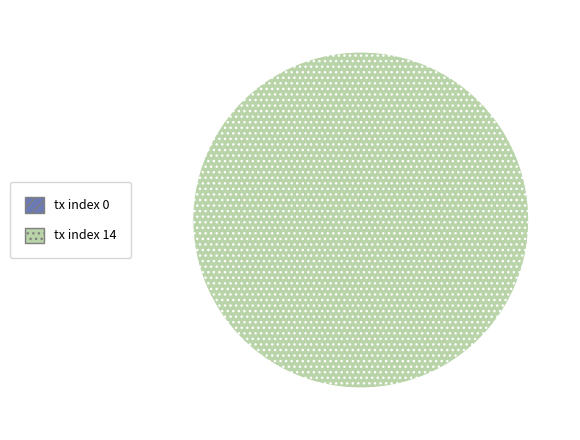

What is the largest slice in the pie chart?

tx index 14